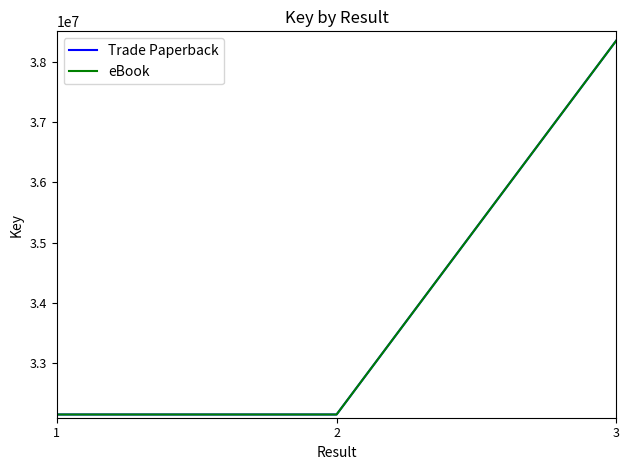

What is the sum of all eBook values?

102658632